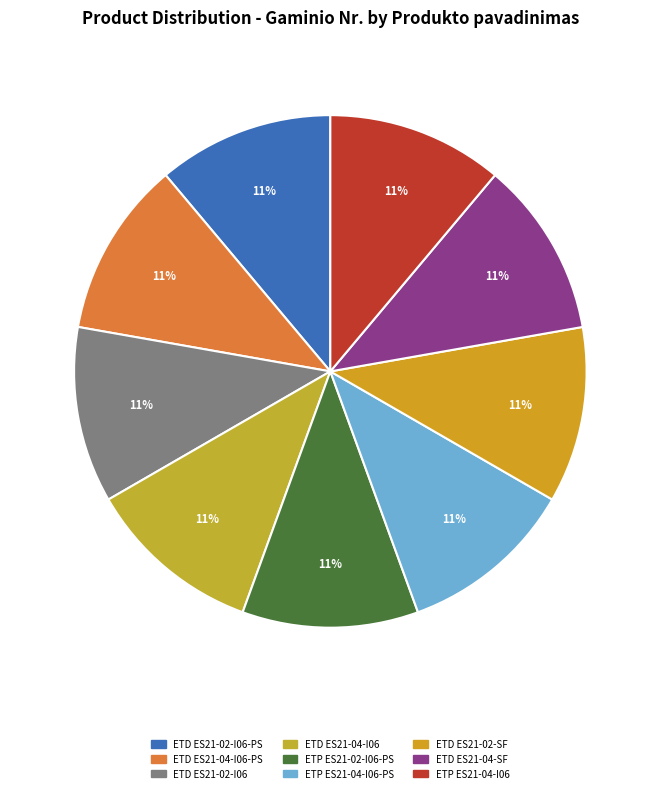

Does ETD ES21-04-I06-PS account for over 50% of the chart?

No